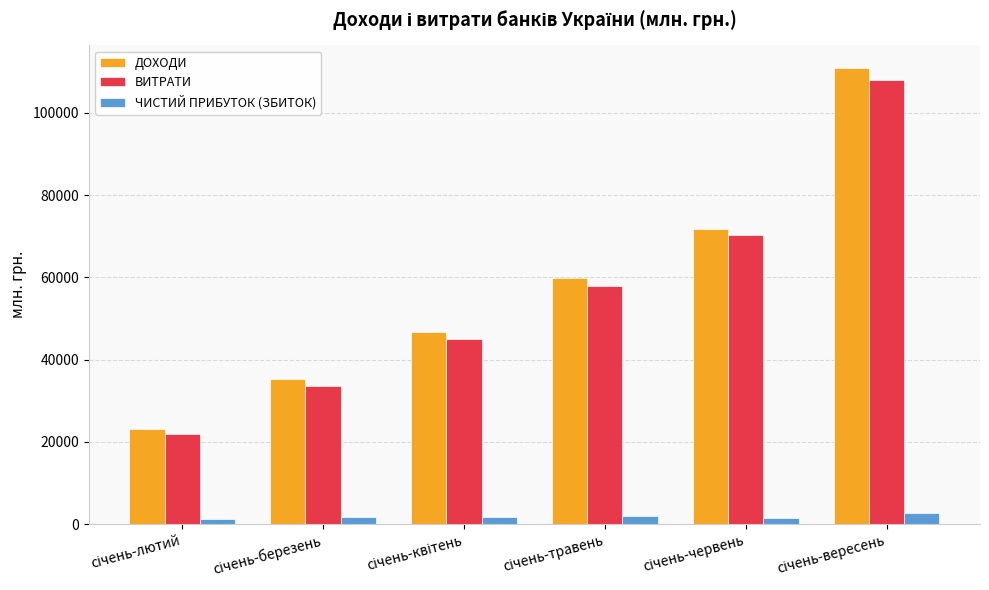

How many data points does each series have?

6